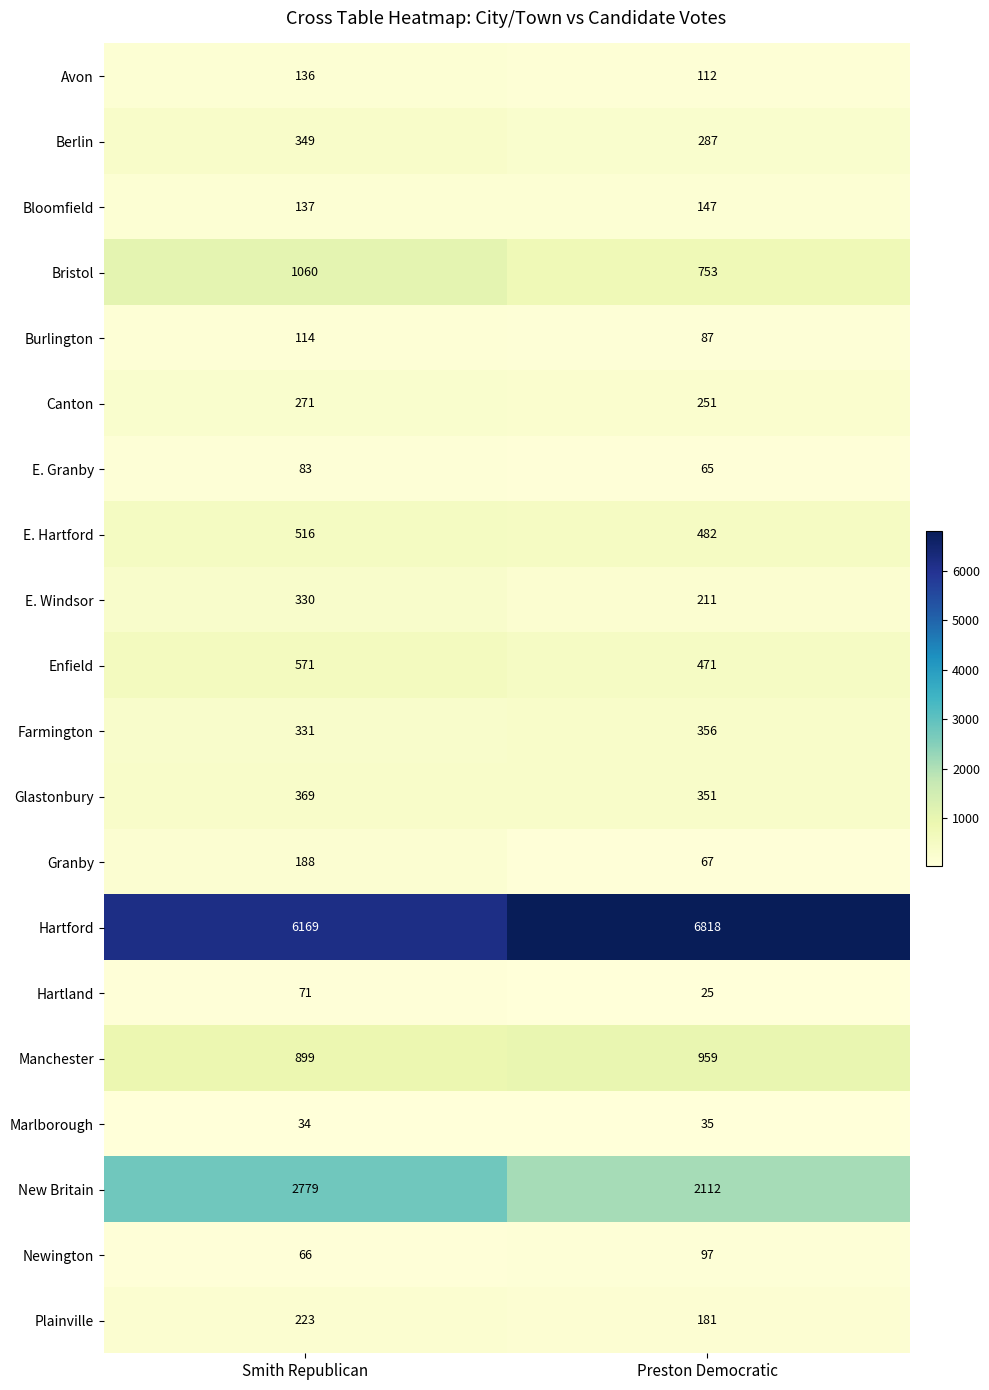

List the series in order of their peak value, lowest first.

Marlborough, Hartland, E. Granby, Newington, Burlington, Avon, Bloomfield, Granby, Plainville, Canton, E. Windsor, Berlin, Farmington, Glastonbury, E. Hartford, Enfield, Manchester, Bristol, New Britain, Hartford